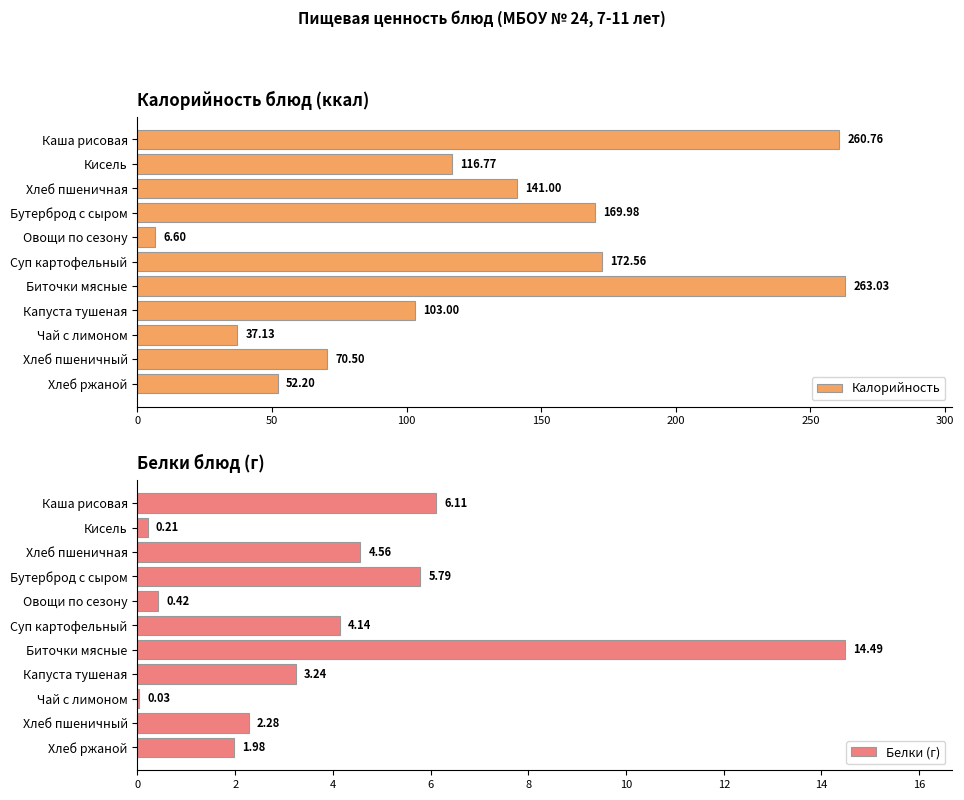

What is the difference between the maximum and minimum values in the Калорийность series?

256.4